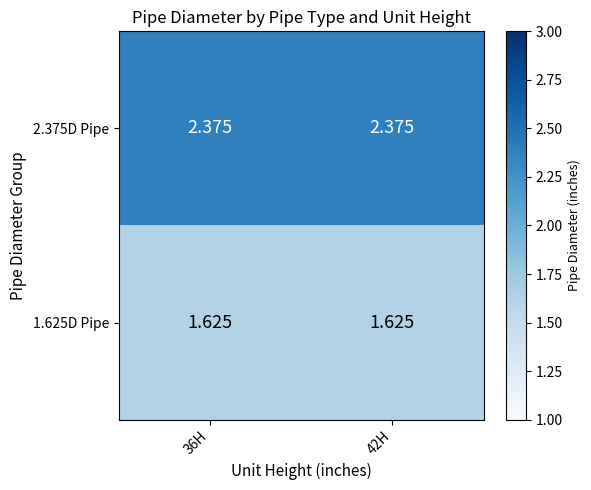

How many series are shown in this chart?

2